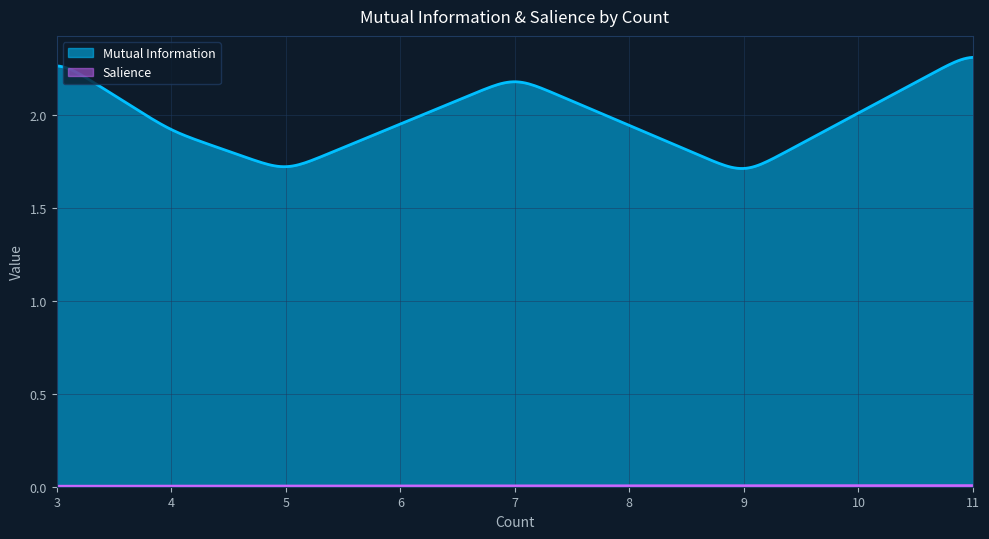

Which series has the largest total across all categories?

Mutual Information